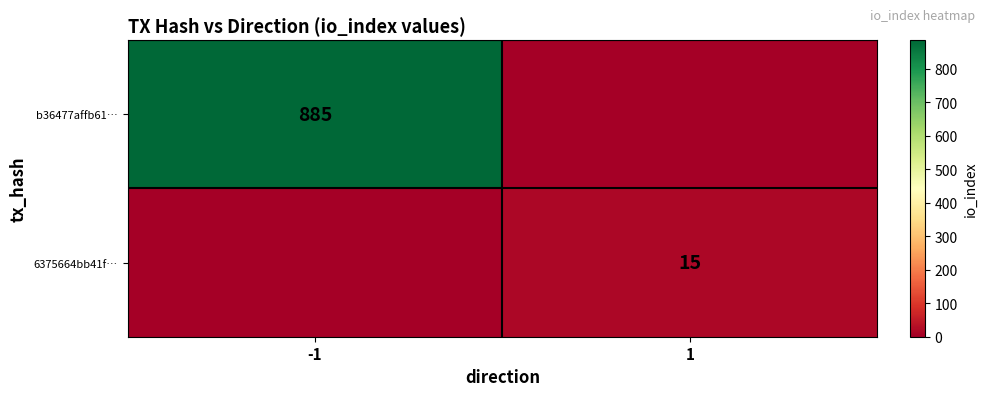

At how many categories does at least one series exceed 358?

1